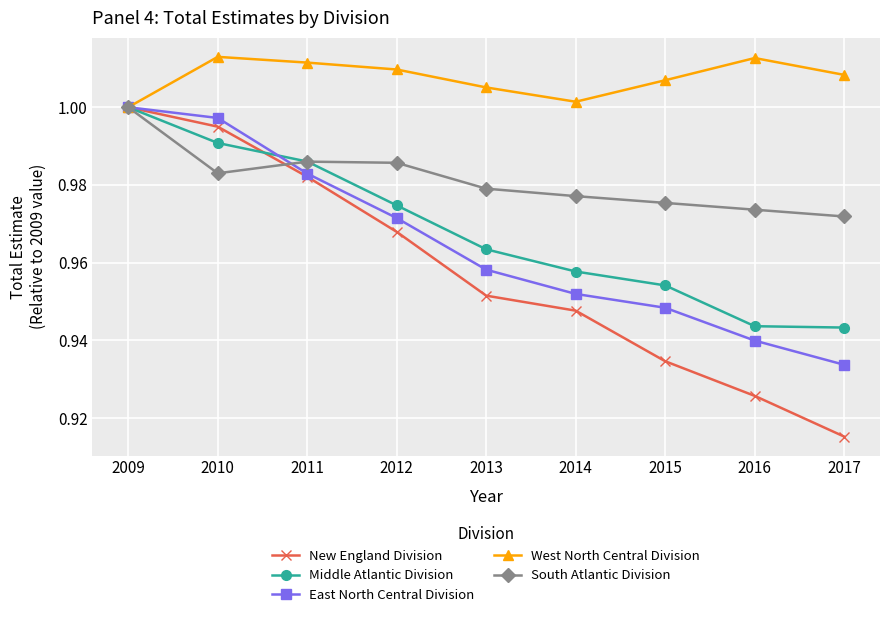

Count the number of categories in the chart.

9